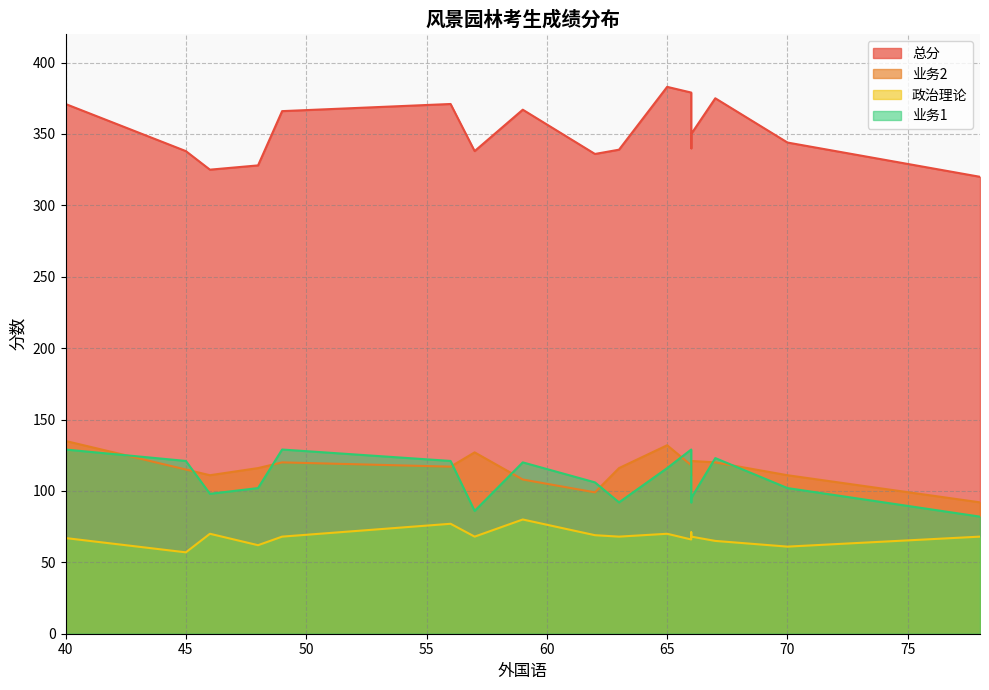

Count the number of categories in the chart.

17